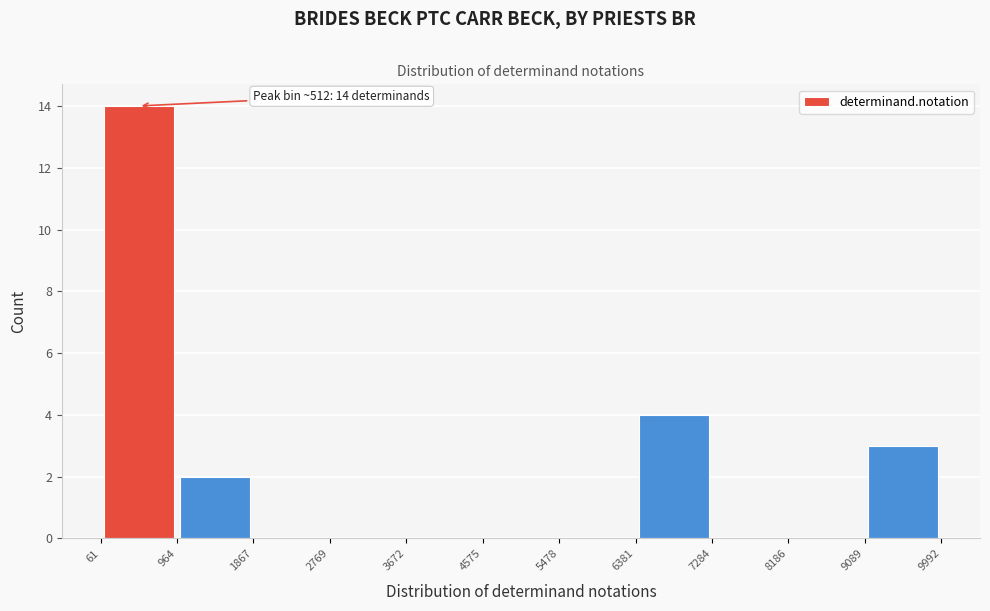

Which range on the x-axis has the tallest bar?

61 to 964